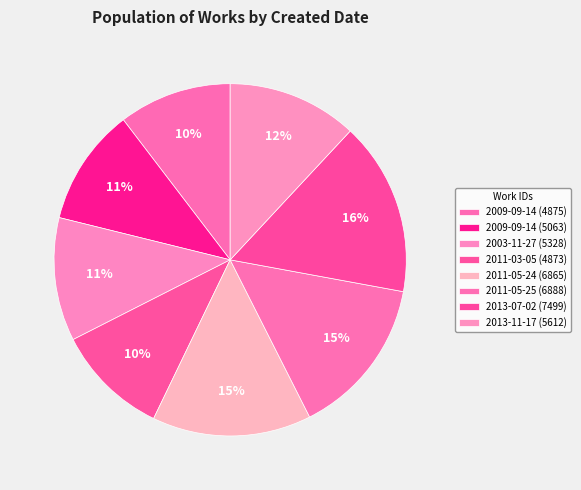

How many segments does this pie chart have?

8